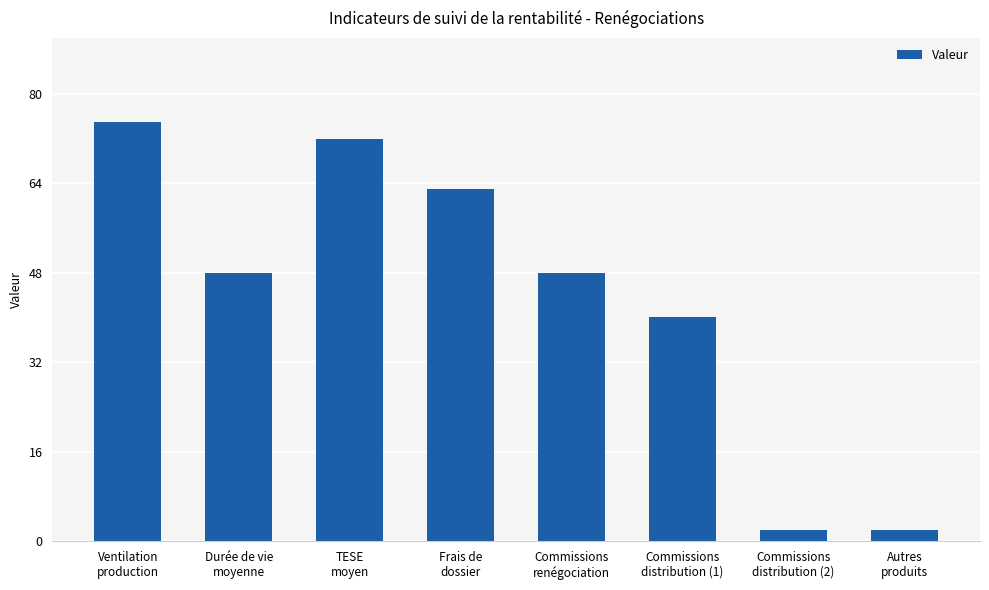

What position from the right is Autres
produits?

1